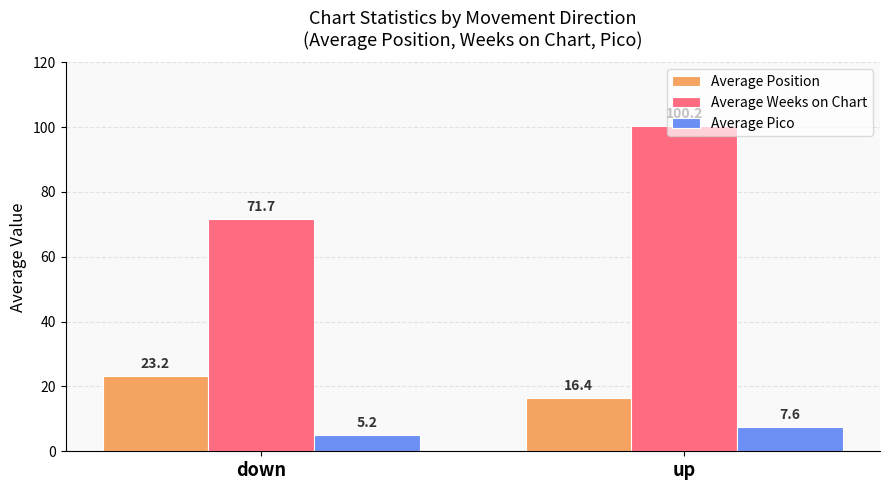

Where is Average Pico nearest to the value 6?

down